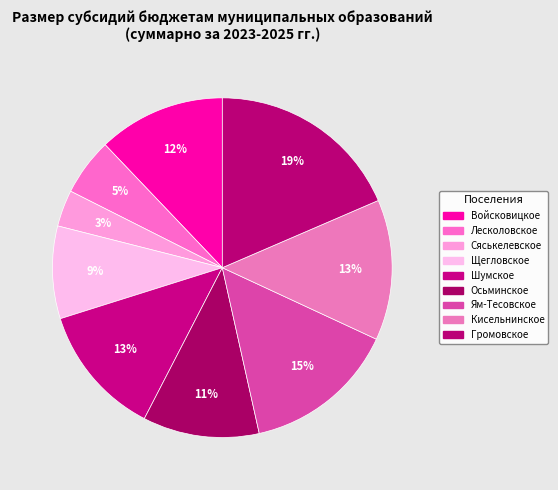

Does Громовское account for over 50% of the chart?

No